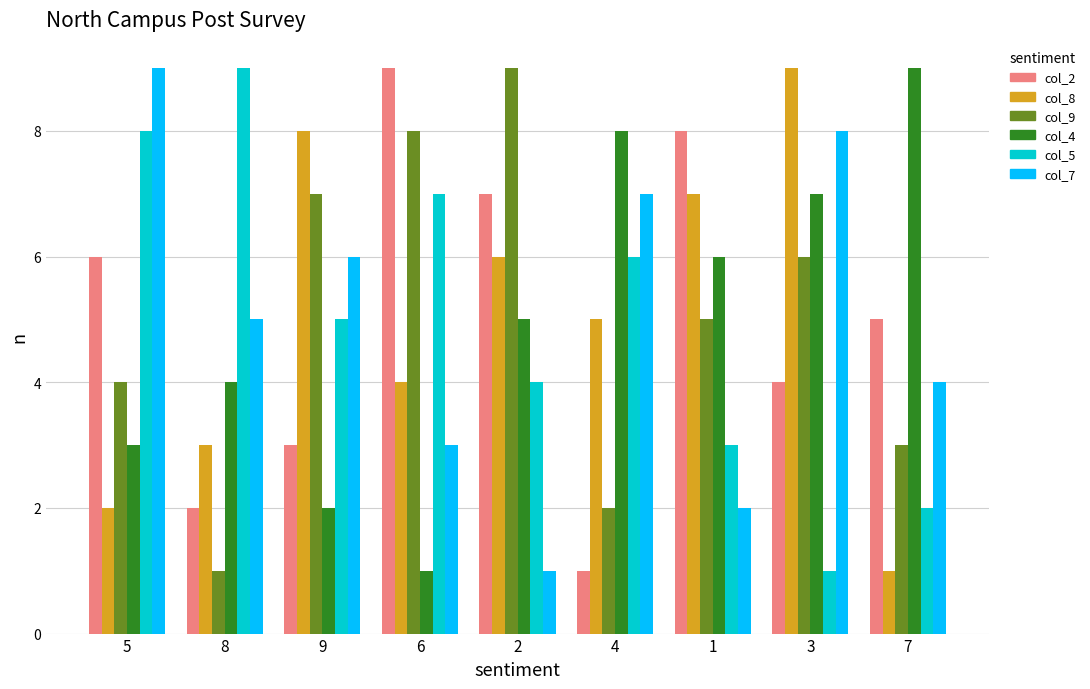

What is the difference between the maximum and second lowest values in the col_7 series?

7